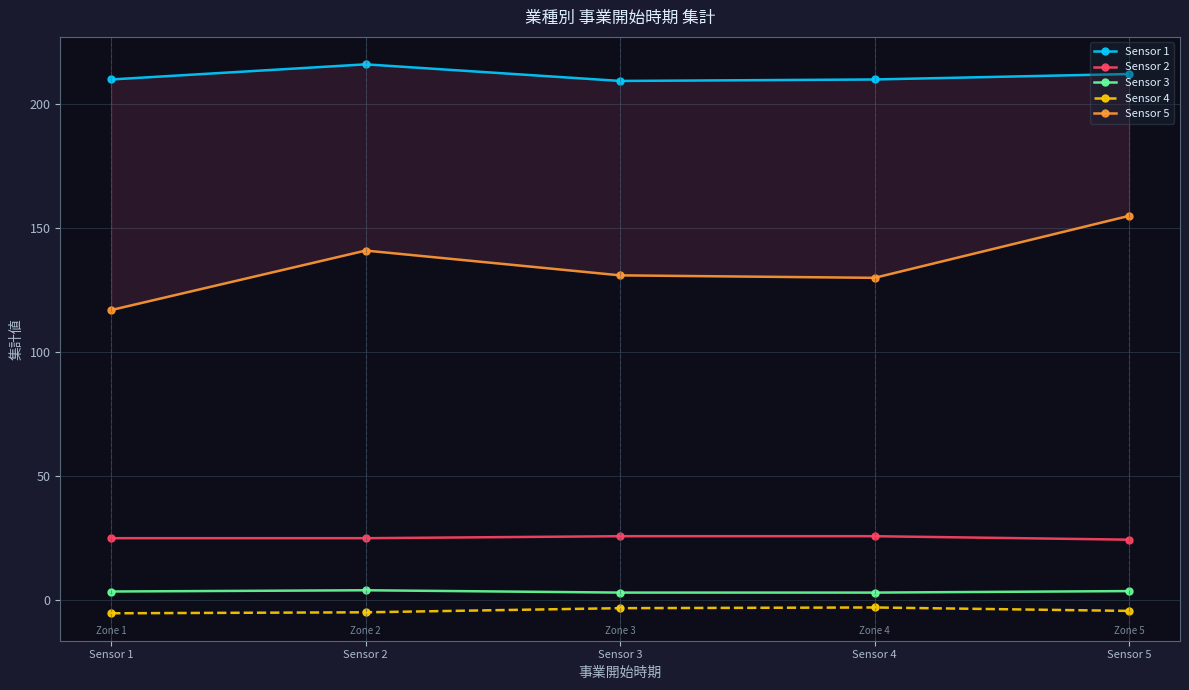

What is the approximate value of Sensor 2 at Sensor 3?

25.8